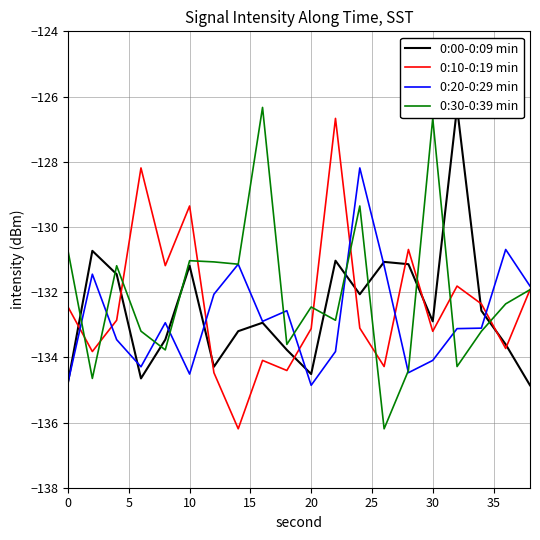

Reading right to left, transcribe all the data shown in this chart.

0:00-0:09 min: -134.9	-133.6	-132.6	-126.3	-132.9	-131.1	-131.1	-132.1	-131.0	-134.5	-133.8	-132.9	-133.2	-134.3	-131.2	-133.5	-134.6	-131.5	-130.7	-134.8
0:10-0:19 min: -131.9	-133.7	-132.4	-131.8	-133.2	-130.7	-134.3	-133.1	-126.7	-133.1	-134.4	-134.1	-136.2	-134.5	-129.4	-131.2	-128.2	-132.9	-133.8	-132.5
0:20-0:29 min: -131.8	-130.7	-133.1	-133.1	-134.1	-134.5	-131.2	-128.2	-133.8	-134.9	-132.6	-132.9	-131.1	-132.1	-134.5	-132.9	-134.3	-133.5	-131.5	-134.8
0:30-0:39 min: -131.9	-132.4	-133.2	-134.3	-126.7	-134.4	-136.2	-129.4	-132.9	-132.5	-133.6	-126.3	-131.1	-131.1	-131.0	-133.8	-133.2	-131.2	-134.6	-130.7